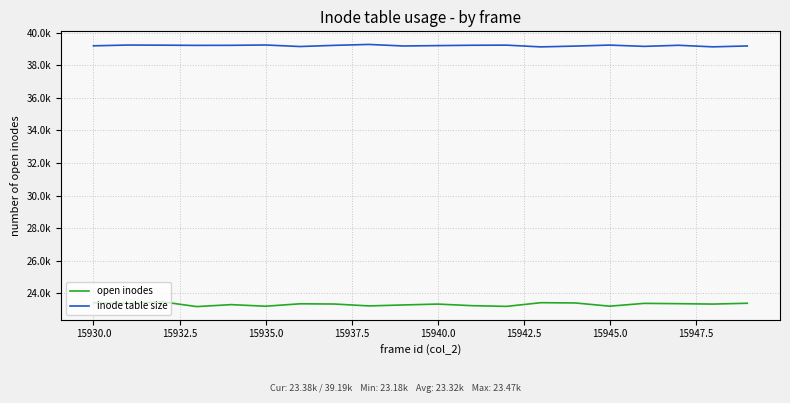

How many interior local valleys does the open inodes series have?

7